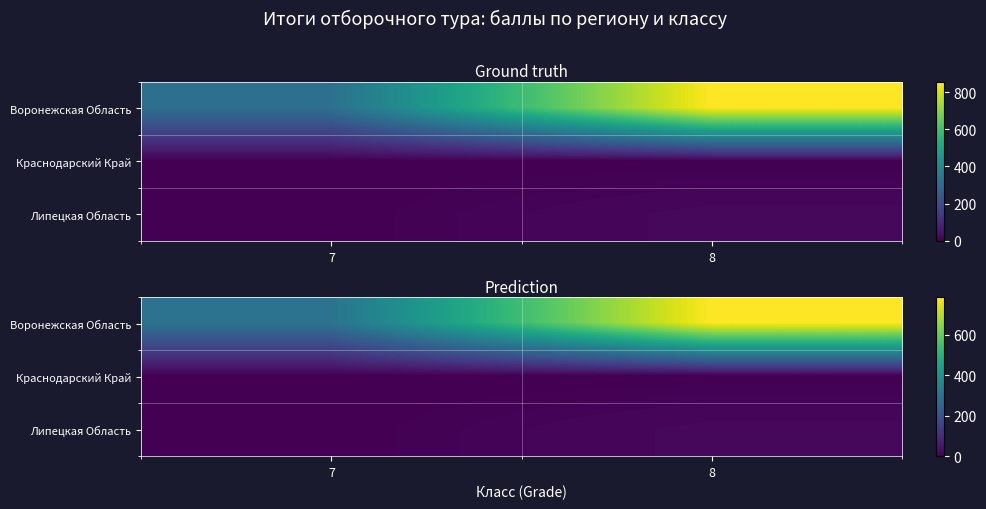

What is the difference between the highest and lowest values at 8?

786.6